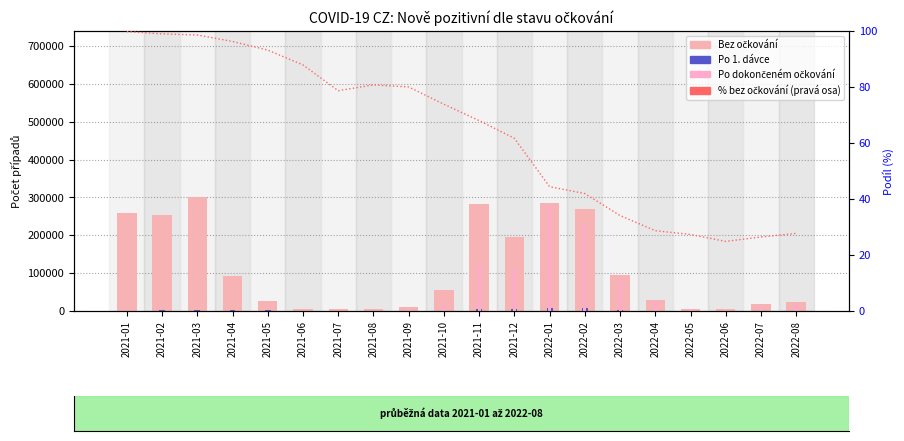

True or false: % bez očkování has a value of 35.0 at 2021-08.

False